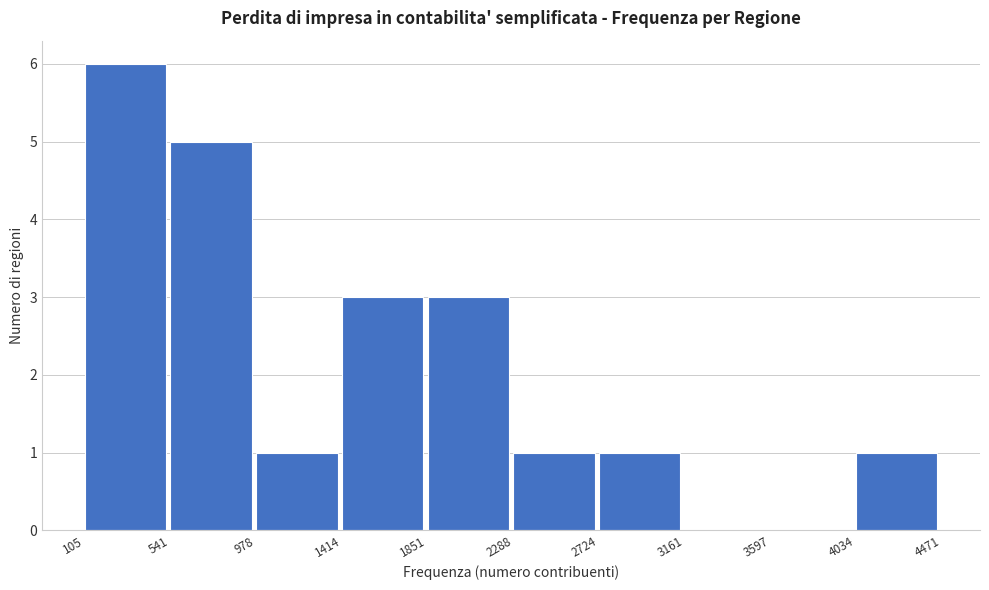

Reading left to right, transcribe this chart: for each bar, give the range it covers on the x-axis and its height. The values are not printed on the chart, so give them approximately, as read against the axis.

105 to 541: 6
541 to 978: 5
978 to 1414: 1
1414 to 1851: 3
1851 to 2288: 3
2288 to 2724: 1
2724 to 3161: 1
3161 to 3597: 0
3597 to 4034: 0
4034 to 4471: 1